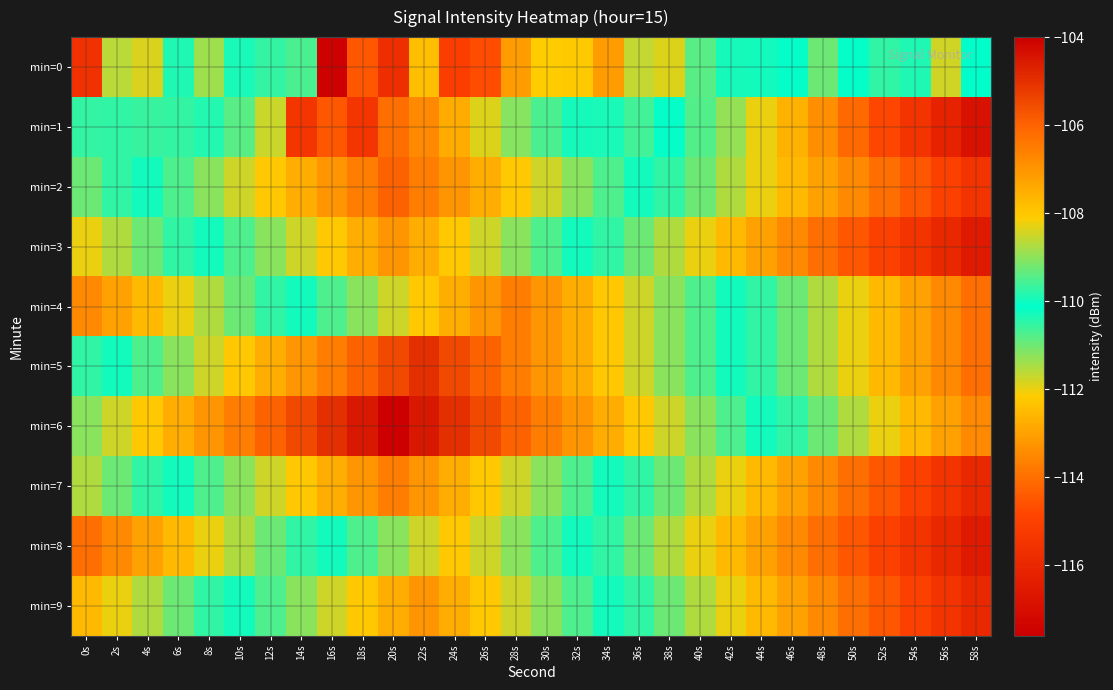

Between 22s and 12s, which is larger?

12s